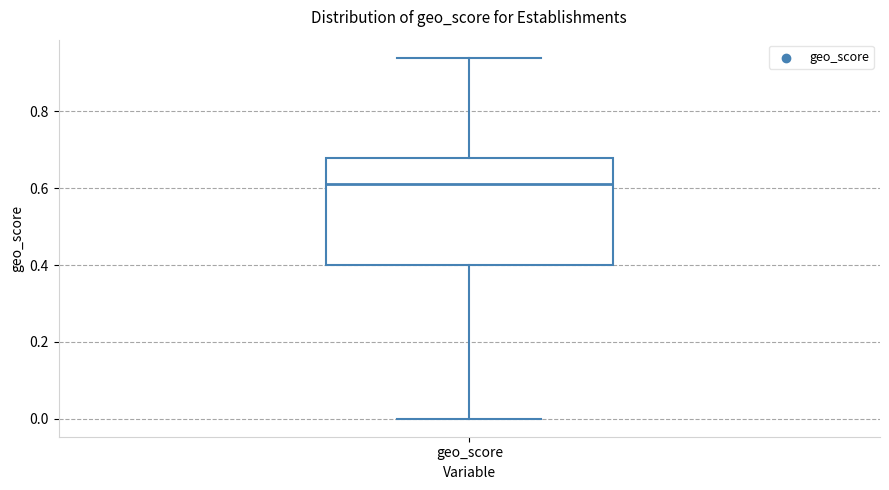

Read this box plot against the y-axis: the position of the median line, the range covered by the box, and the ends of both whiskers. The values are not printed on the chart, so give them approximately, as read against the axis.

median 0.62, box 0.40 to 0.68, whiskers 0.00 to 0.94